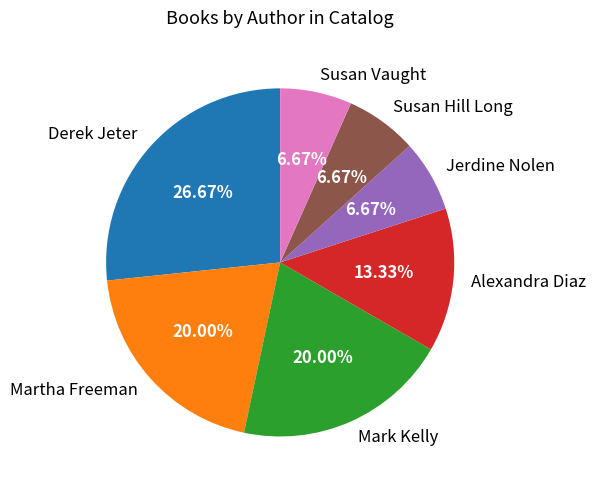

What is the ratio of the value at Mark Kelly to the value at Martha Freeman?

1.0